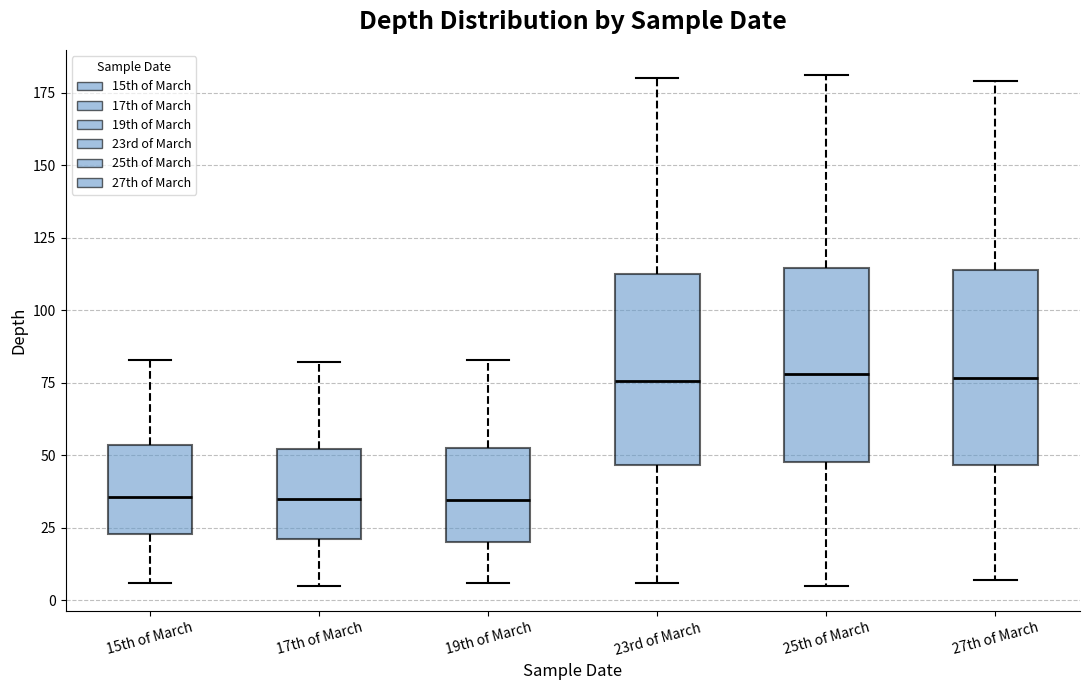

Where does the lower whisker of the box for 15th of March end on the y-axis? The values are not printed on the chart, so give them approximately, as read against the axis.

5